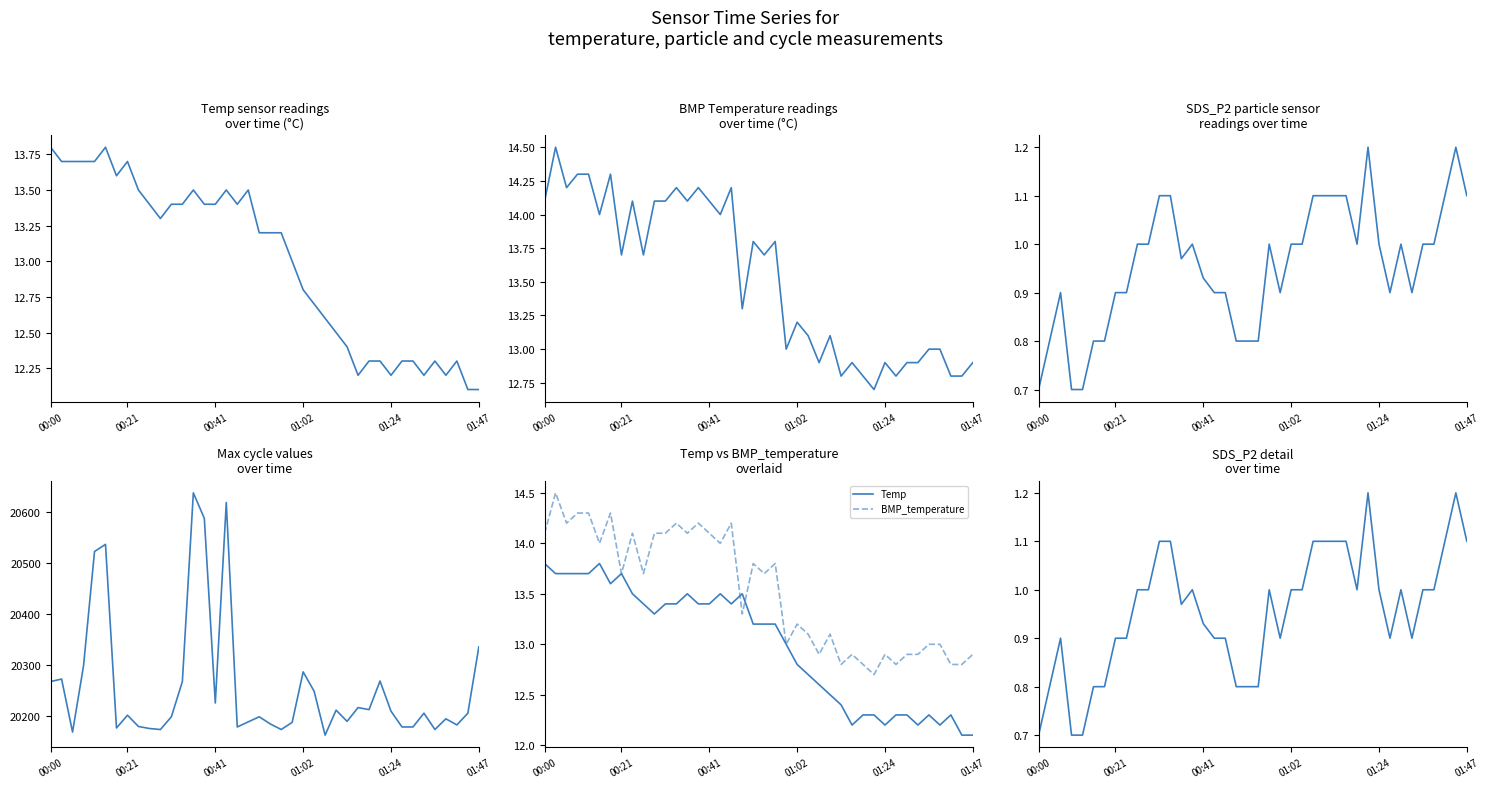

What is the value of the SDS_P2 point at the 37th from the left?

1.0